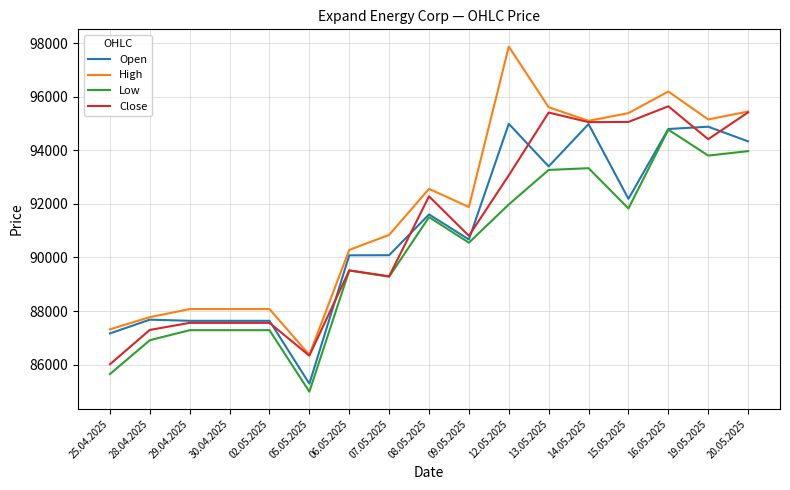

Which series has the largest total across all categories?

High